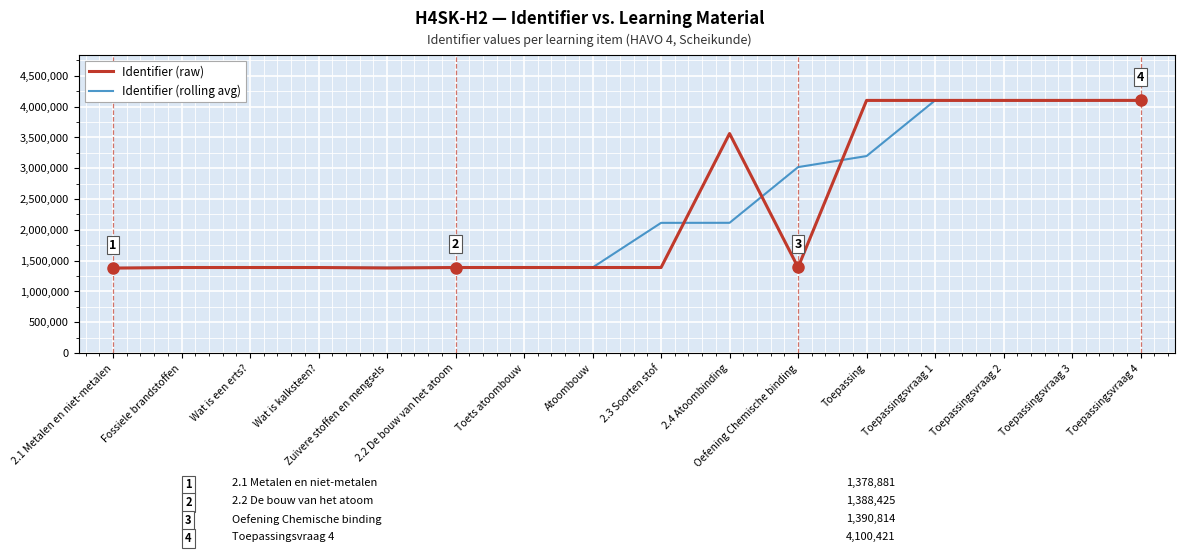

What is the sum of the Identifier (raw) values at Toepassingsvraag 2 and Zuivere stoffen en mengsels?

5480757.0